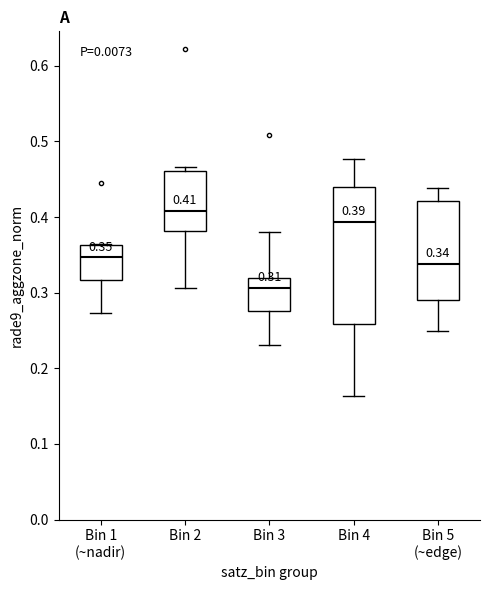

Which box has the highest median line?

Bin 2